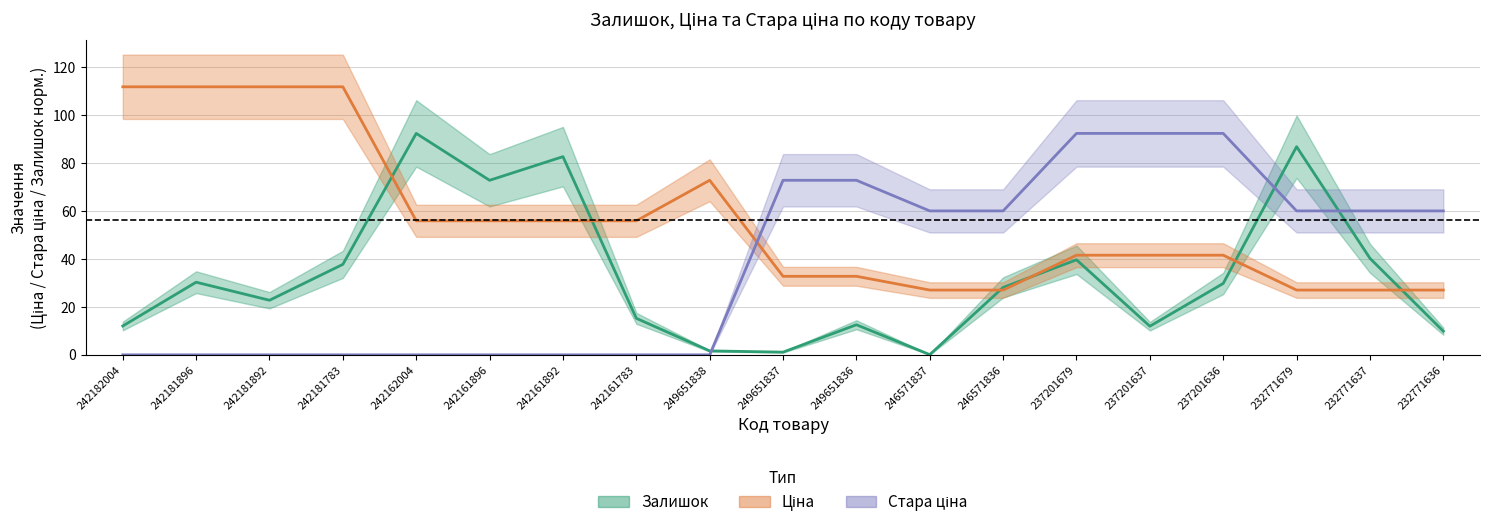

Between which two adjacent categories do Залишок (норм.) and Стара ціна first intersect?

249651838 and 249651837